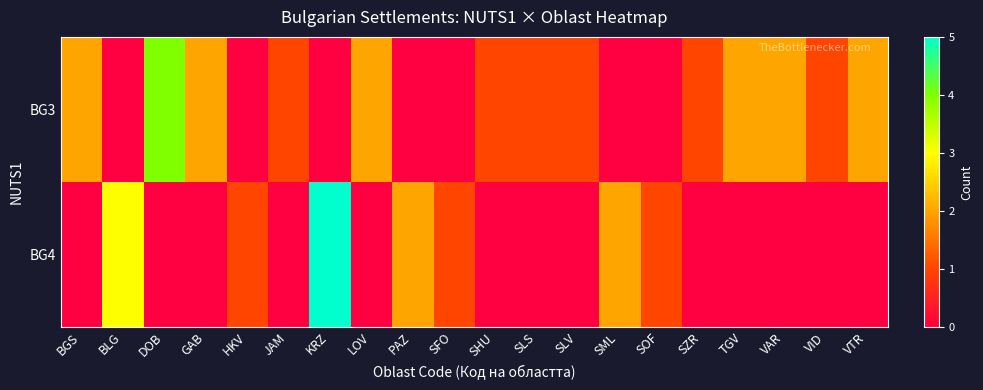

List the series in order of their overall mean, highest first.

row_0, row_1